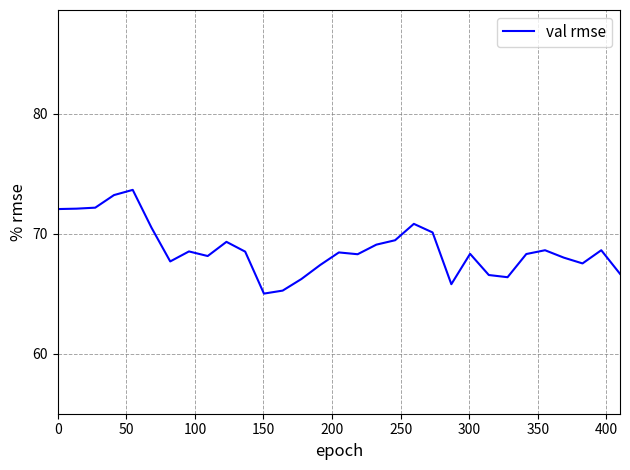

Does the chart display data point markers on the line(s)?

No